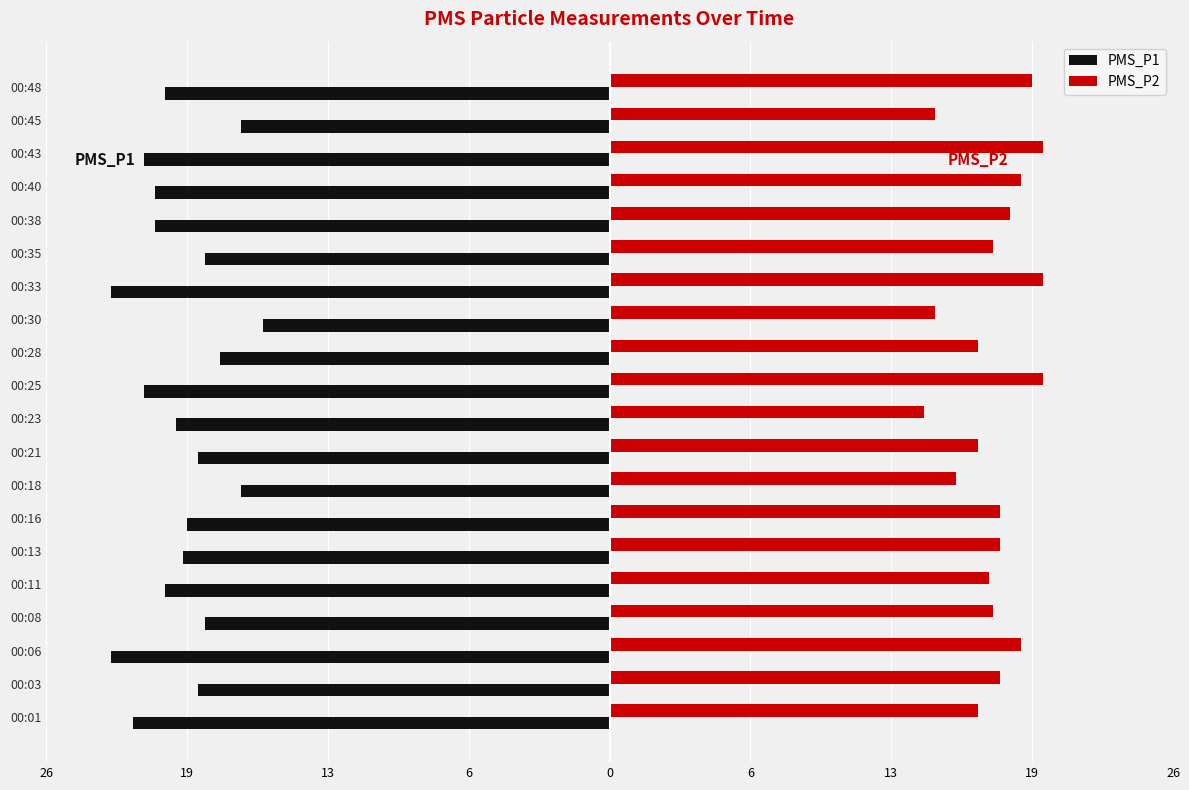

What is the label of the 17th bar from the right?

6